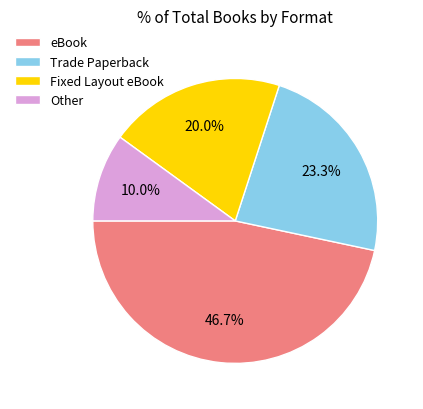

Approximately how many times larger is the value at Fixed Layout eBook compared to eBook?

0.4